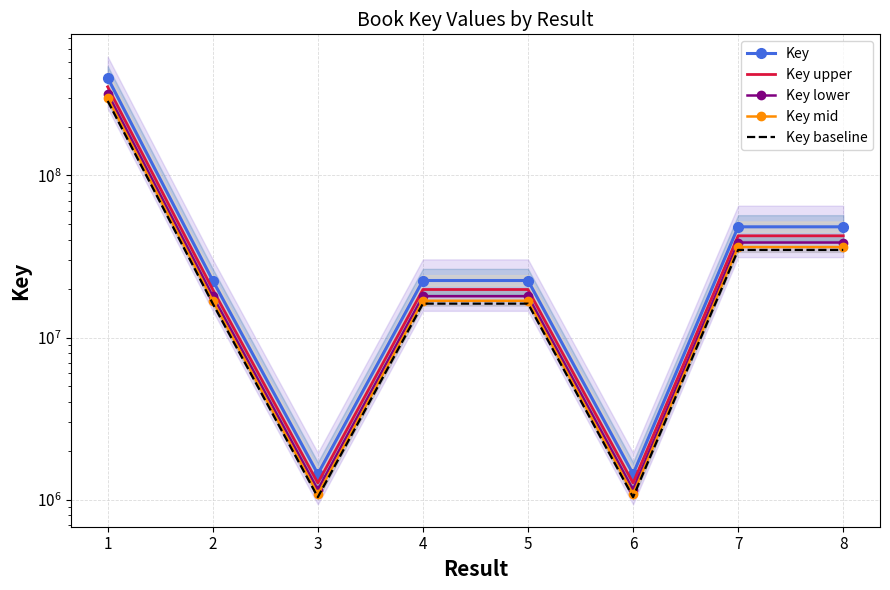

What is the difference between the highest and lowest values at 7?

13501068.3